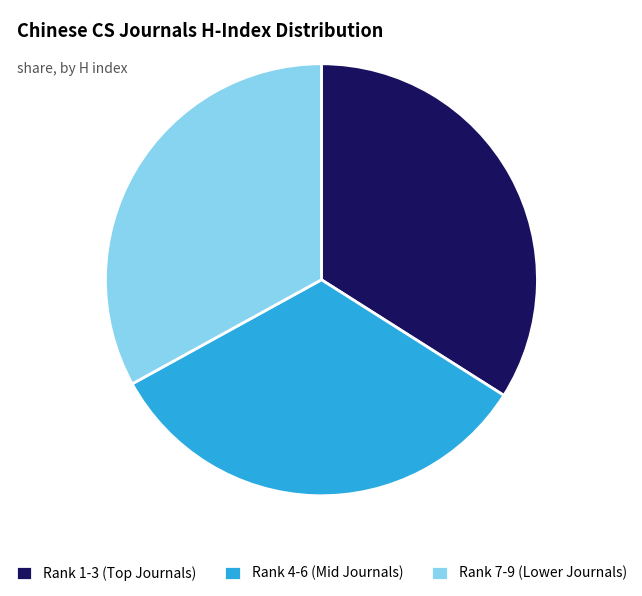

Count the number of slices in the pie.

3